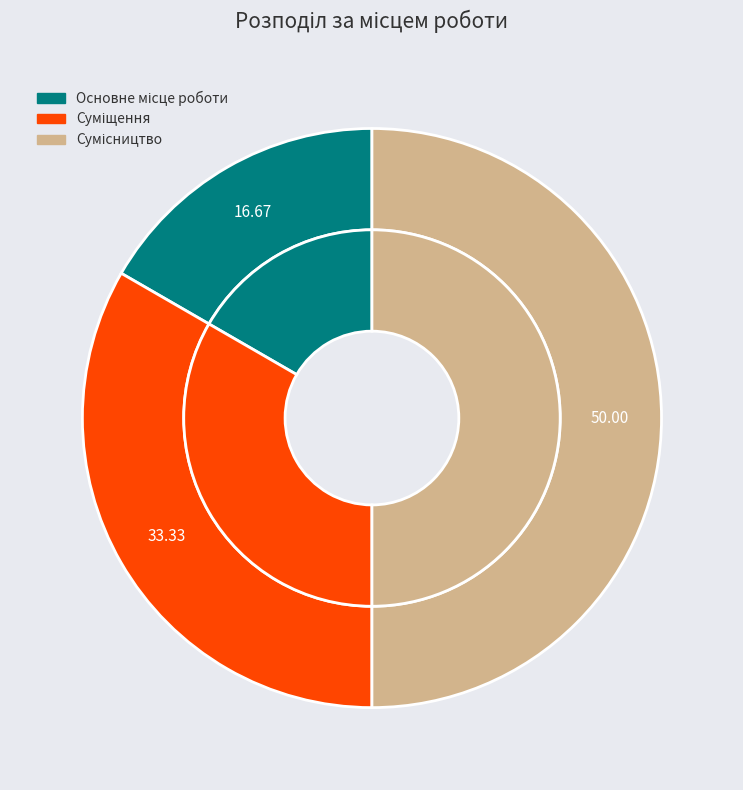

Is there a majority slice in this chart?

No